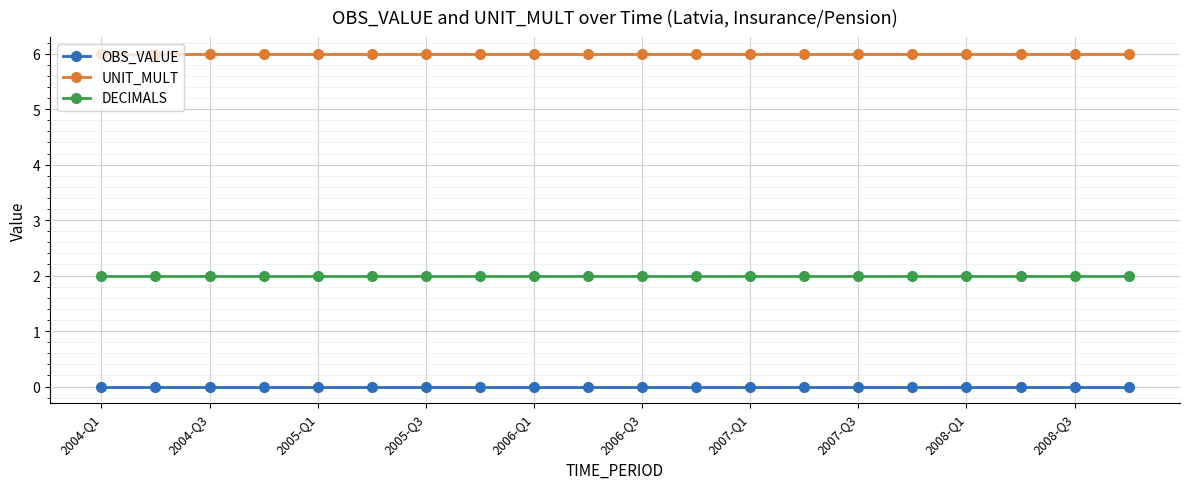

What is the sum of all DECIMALS values?

40